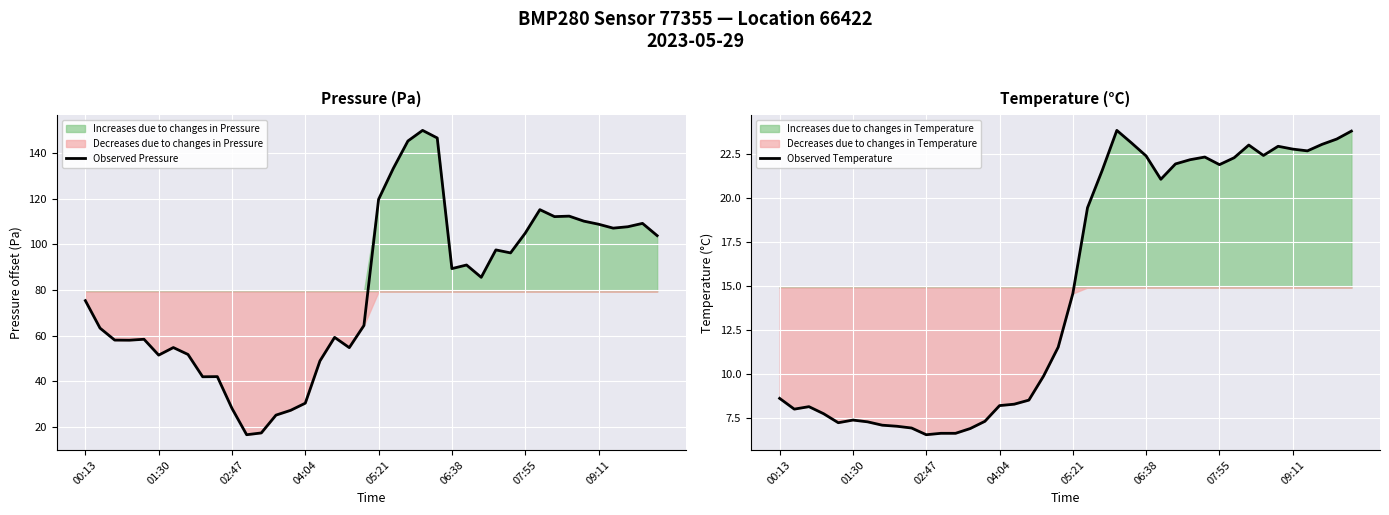

Count the number of data series in this chart.

2